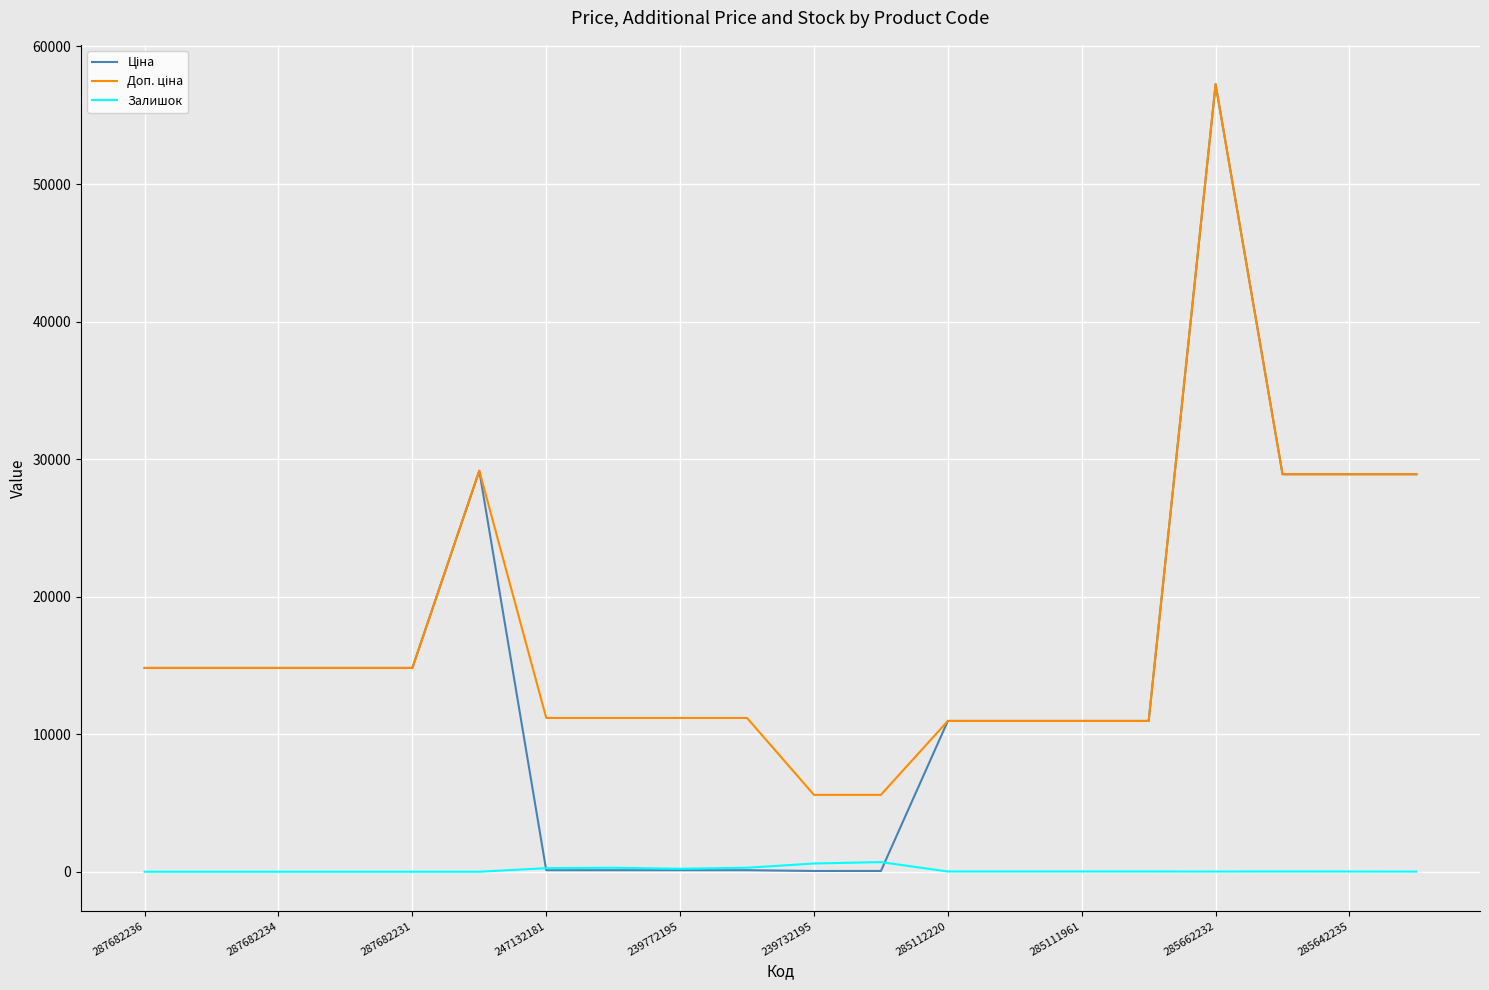

What is the greatest value displayed?

57258.0